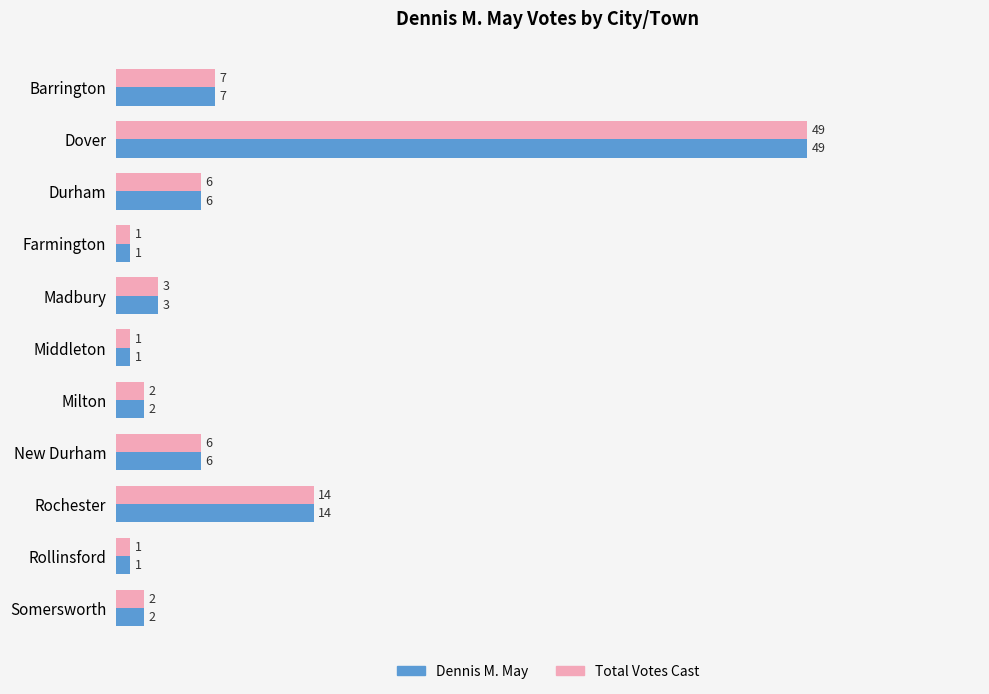

What is the greatest value displayed?

49